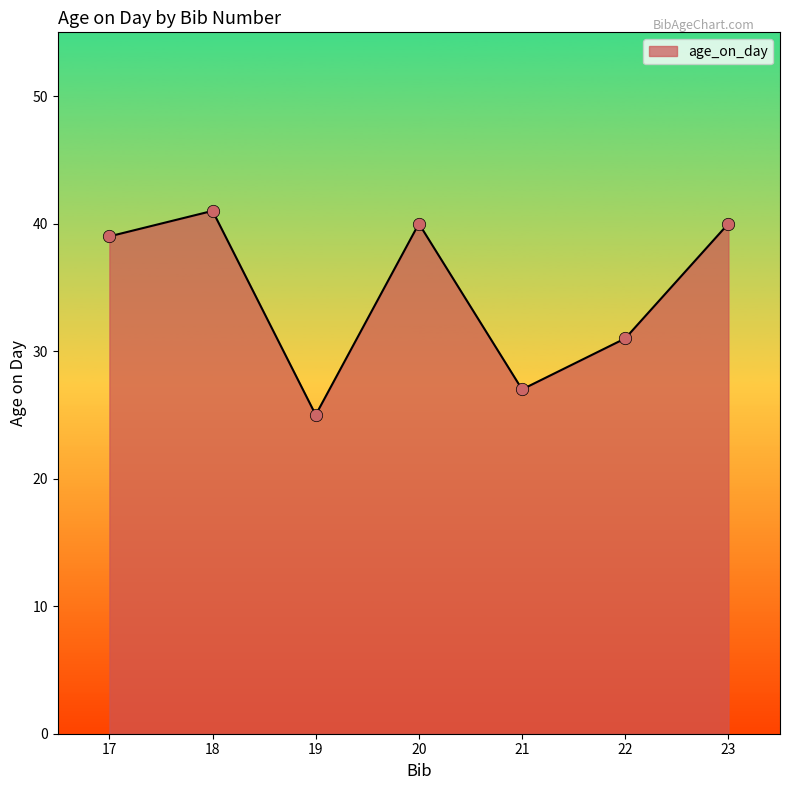

What is the ratio of the value at 20 to the value at 22?

1.3